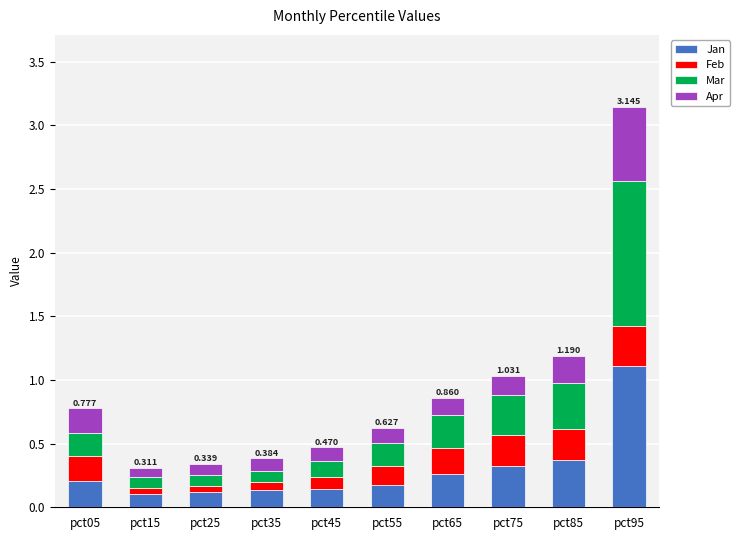

At pct95, list the series in order from smallest to largest.

Feb, Apr, Jan, Mar